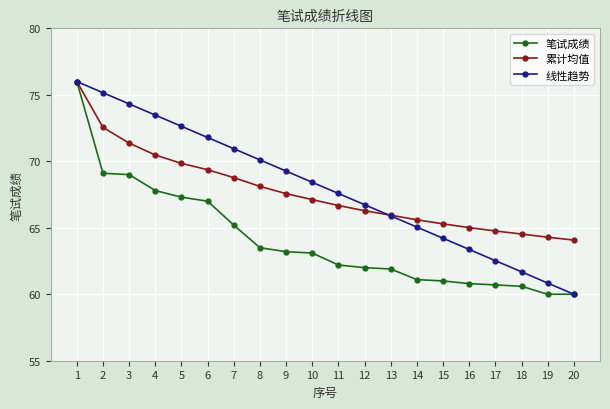

How many lines are shown in the chart?

3